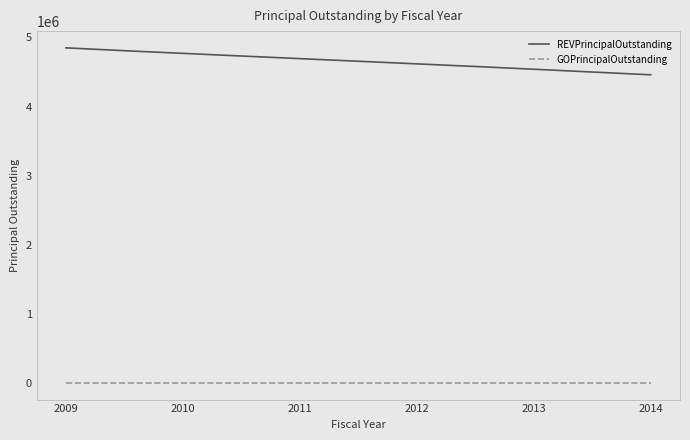

True or false: REVPrincipalOutstanding and GOPrincipalOutstanding cross at least once.

False